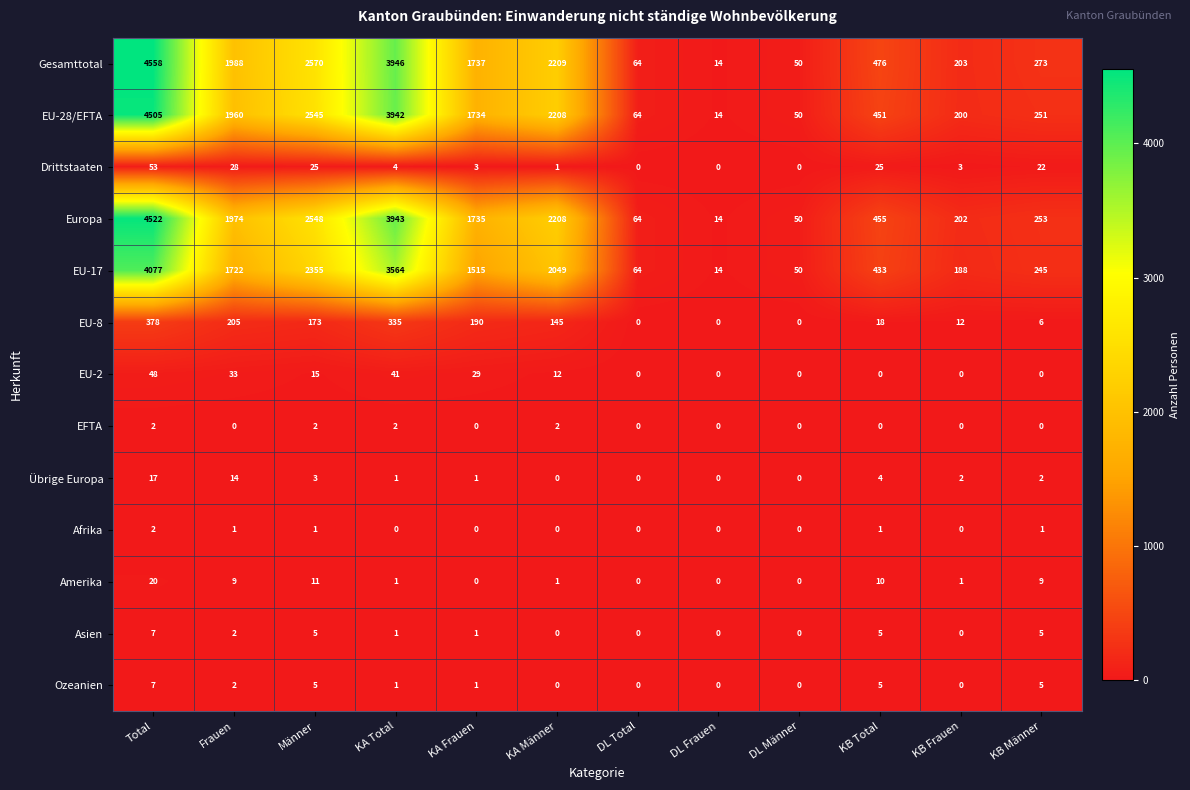

How many EFTA values are between 0 and 2?

12